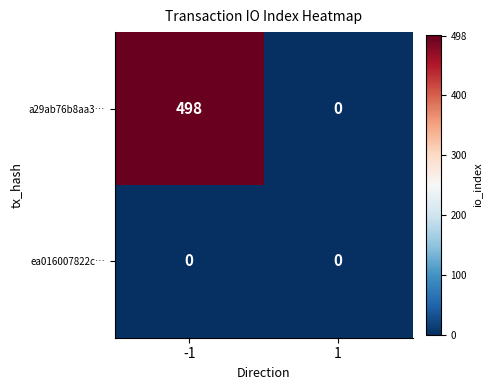

Reading right to left, list all the values displayed in this chart.

a29ab76b8aa3…: 0	498
ea016007822c…: 0	0